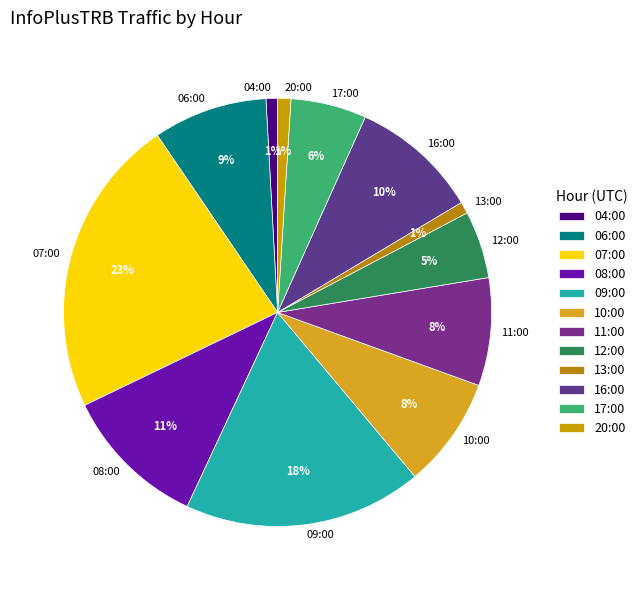

What is the ratio of the value at 16:00 to the value at 11:00?

1.2